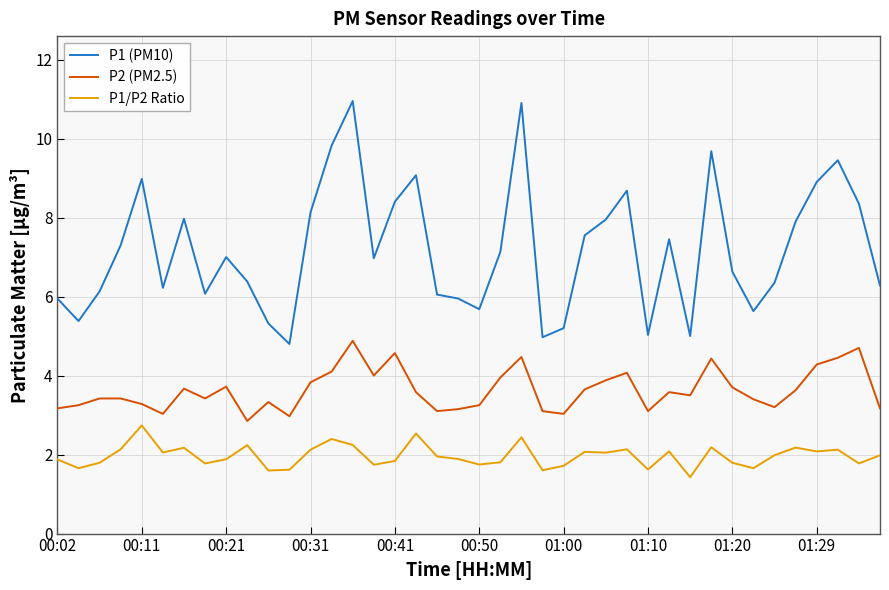

What is the lowest value of the P1/P2 Ratio series?

1.4